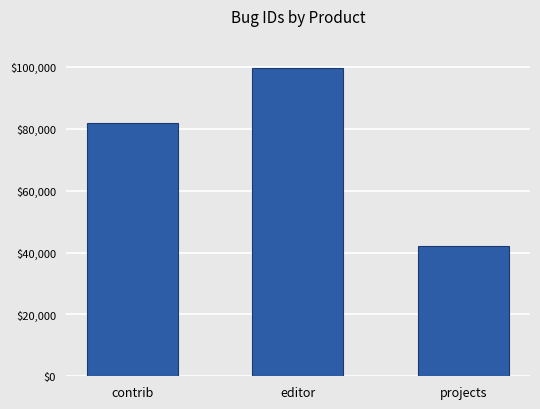

What position from the left is editor?

2